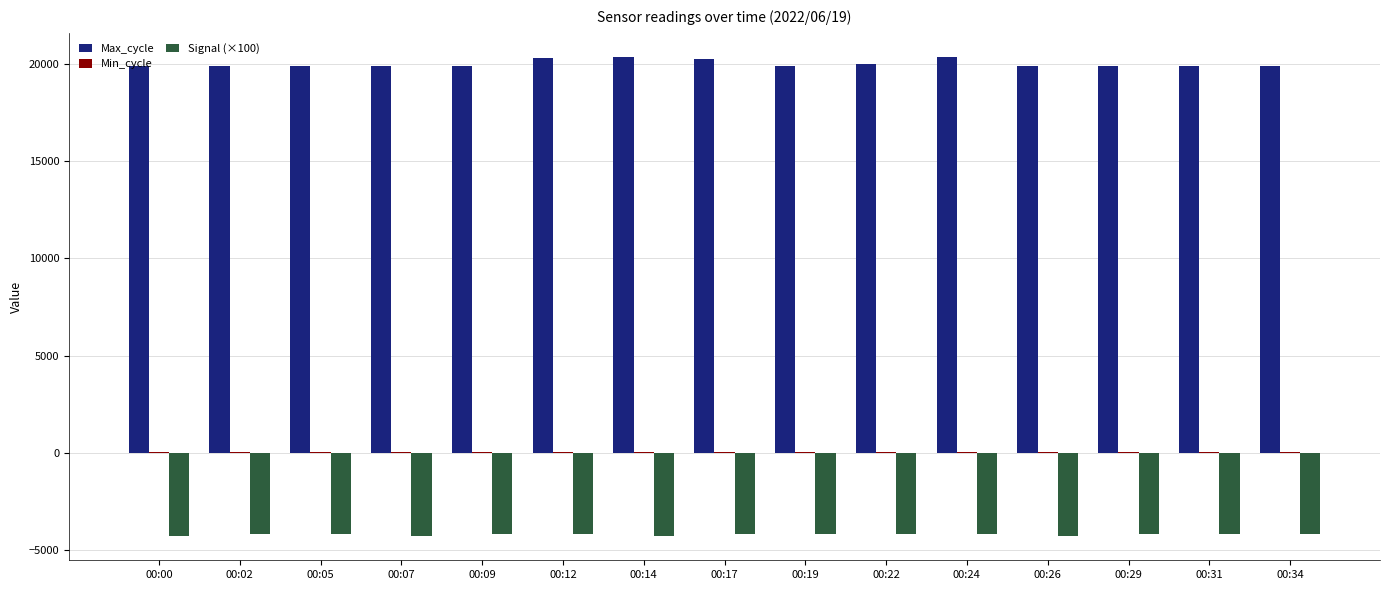

What is the spread (max minus min) of values at 00:17?

24474